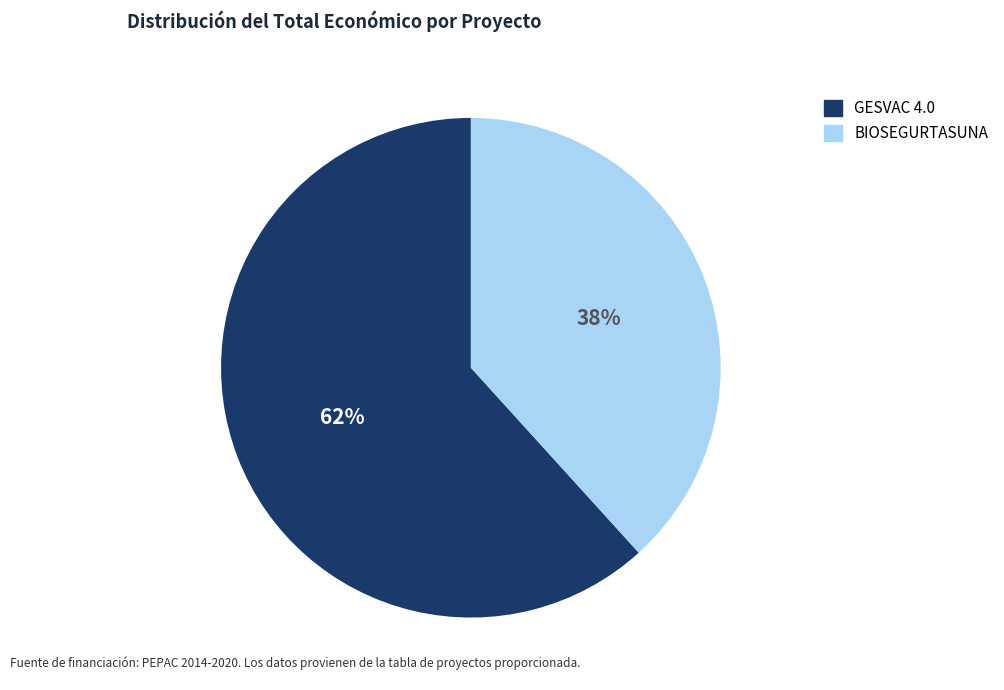

To the nearest percent, what is the combined percentage of BIOSEGURTASUNA and GESVAC 4.0?

100%